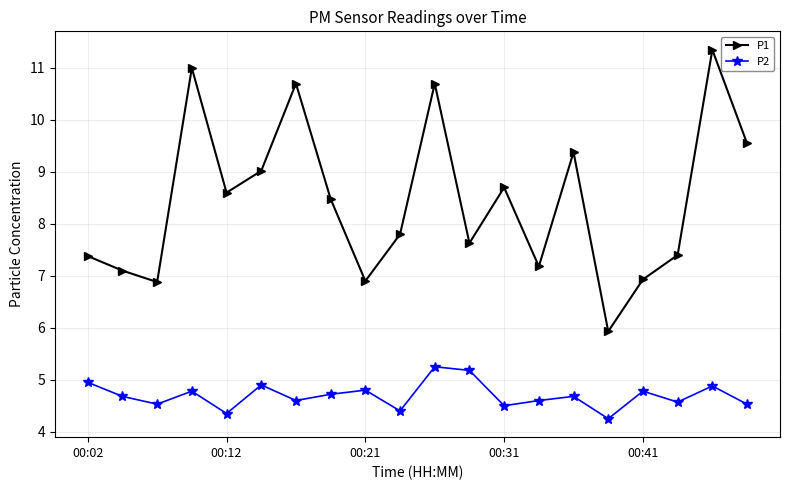

List the series in order of their overall mean, highest first.

P1, P2